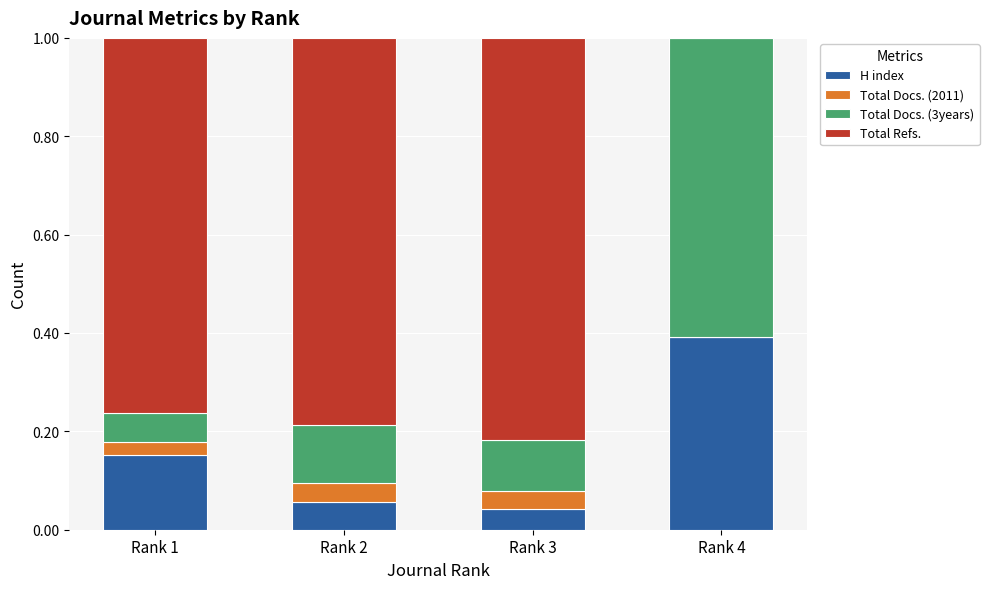

What is the maximum value for H index?

0.4